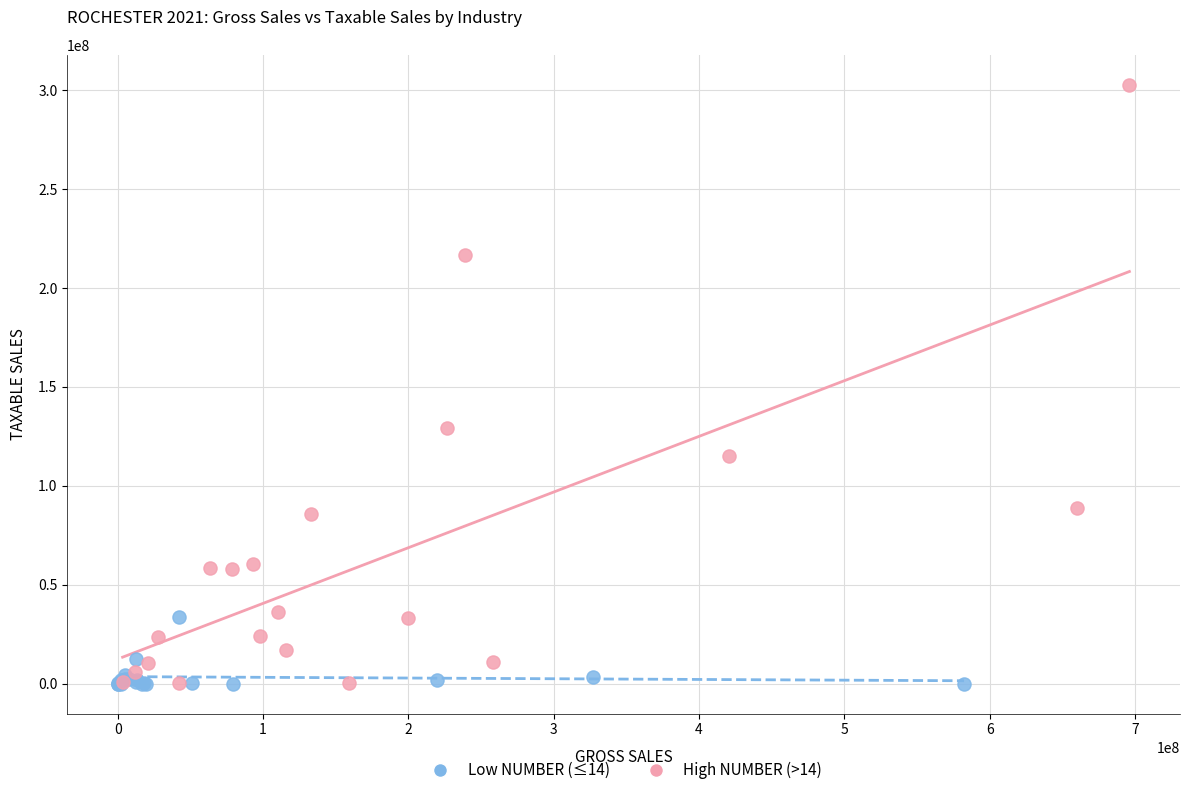

Which series has the widest spread of Y values?

High NUMBER (>14)